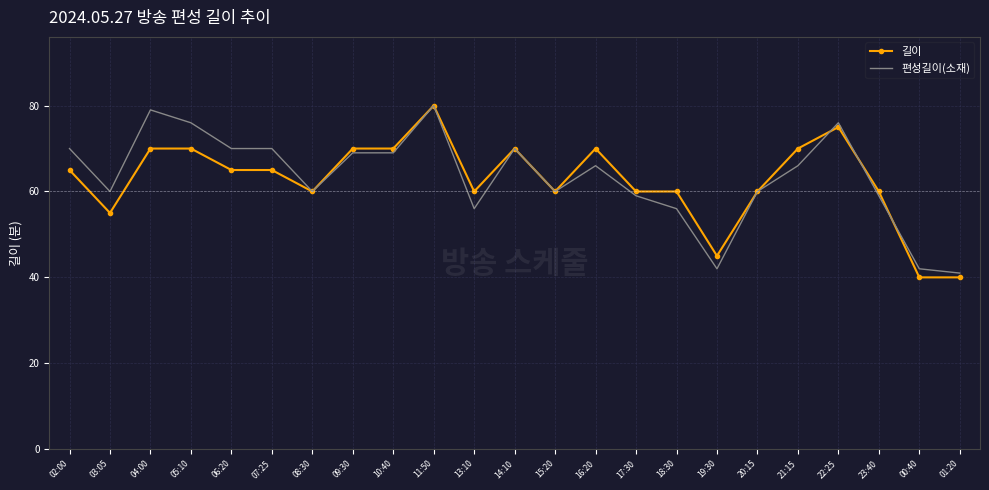

What is the sum of all 길이 values?

1440